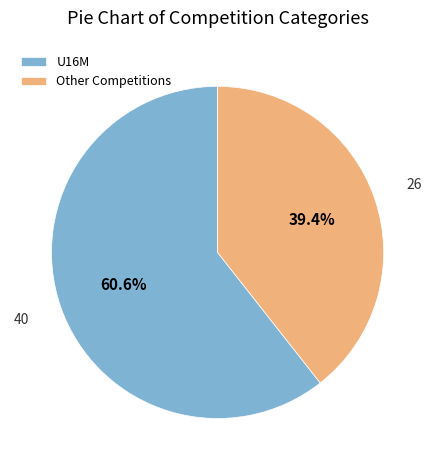

Rank the categories by value from lowest to highest.

Other, U16M